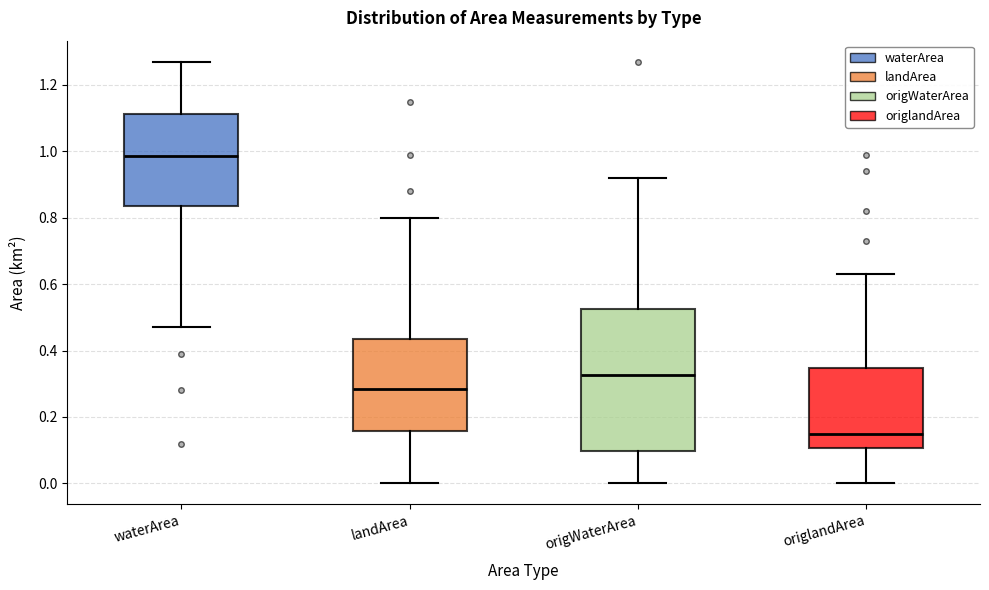

Where does the median line of the box for landArea sit on the y-axis? The values are not printed on the chart, so give them approximately, as read against the axis.

0.28